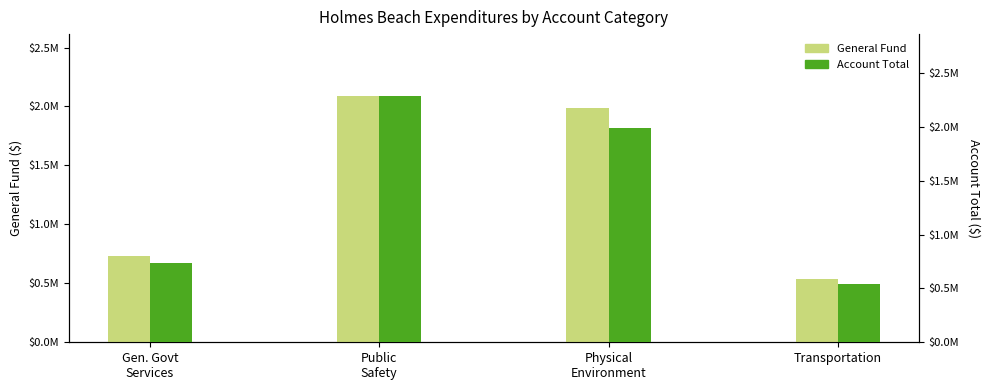

True or false: Account Total has a value of 734732 at Gen. Govt
Services.

True